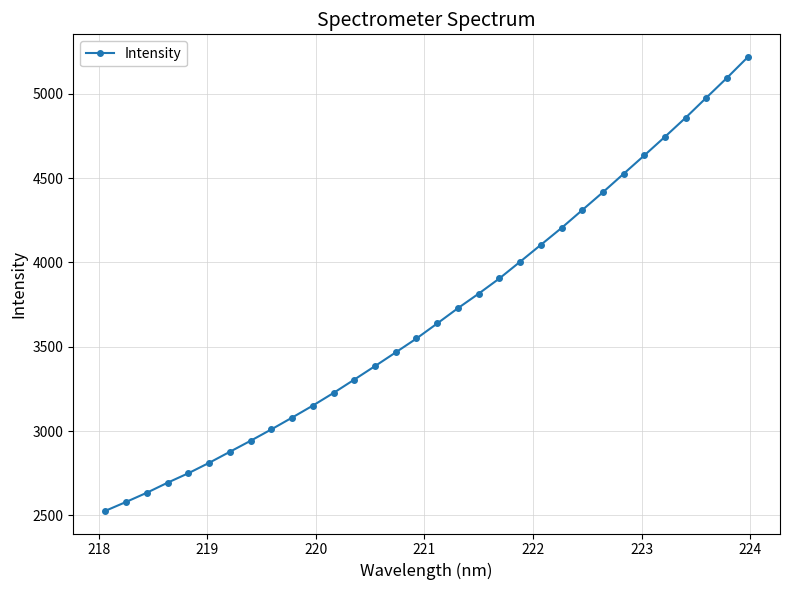

What is the average value?

3693.0